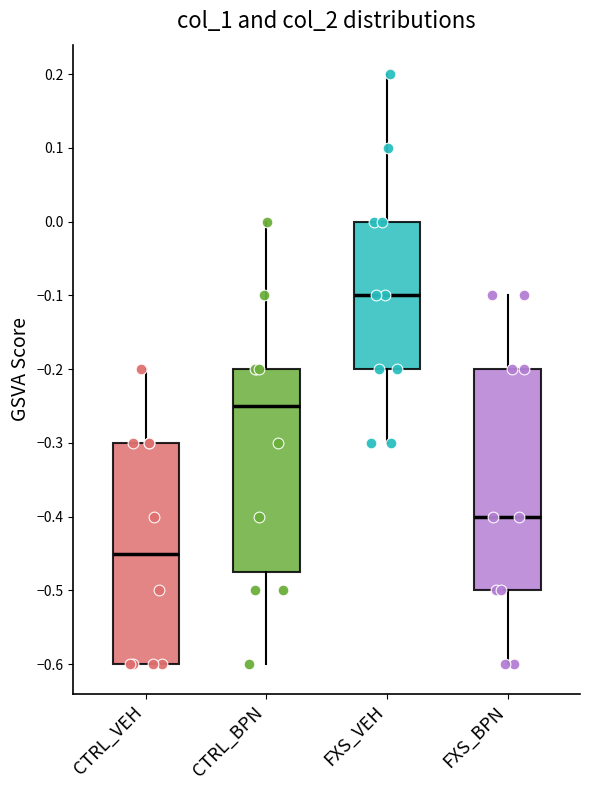

Which box has the highest median line?

FXS_VEH